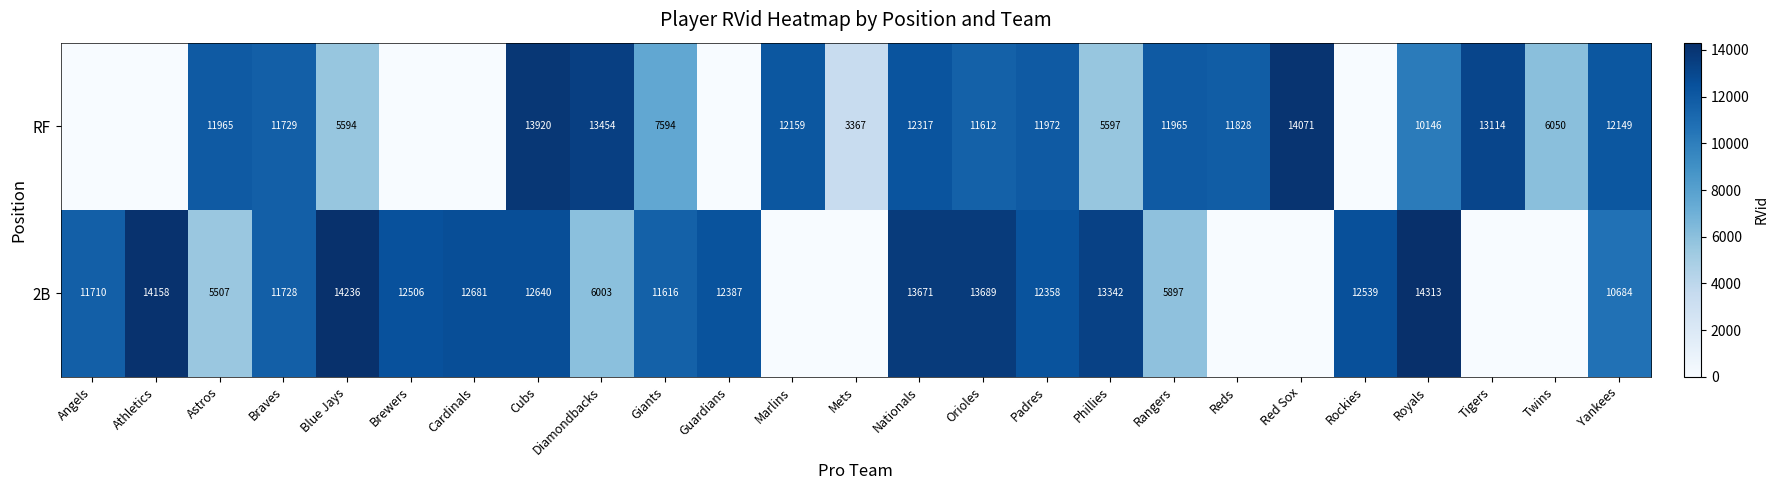

What is the difference between the highest and lowest values at Padres?

386